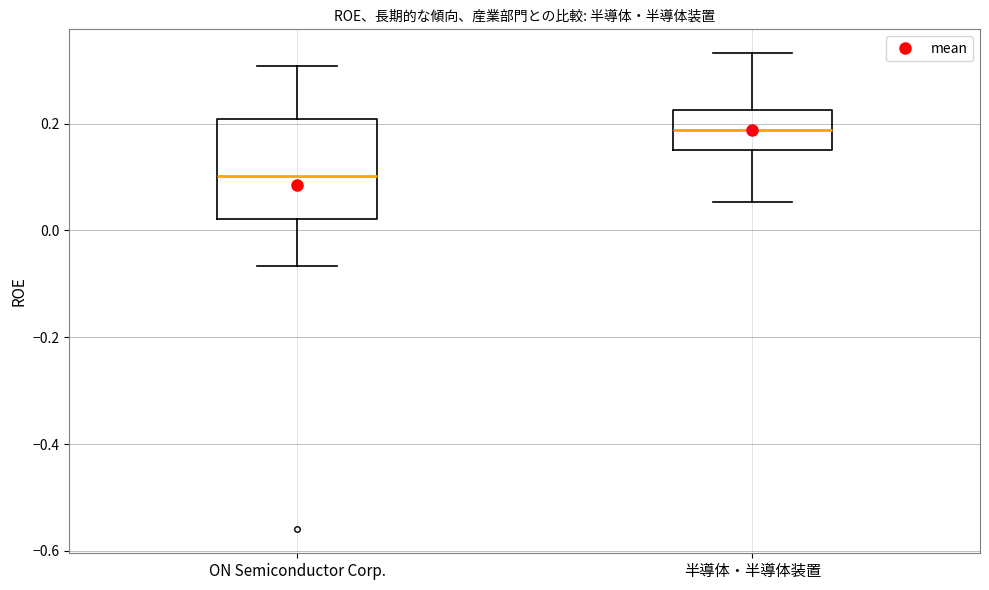

Reading left to right, read every box against the y-axis: the position of its median line, the range the box covers, and the ends of its whiskers. The values are not printed on the chart, so give them approximately, as read against the axis.

ON Semiconductor Corp.: median 0.10, box 0.02 to 0.20, whiskers -0.06 to 0.30
半導体・半導体装置: median 0.18, box 0.14 to 0.22, whiskers 0.06 to 0.34